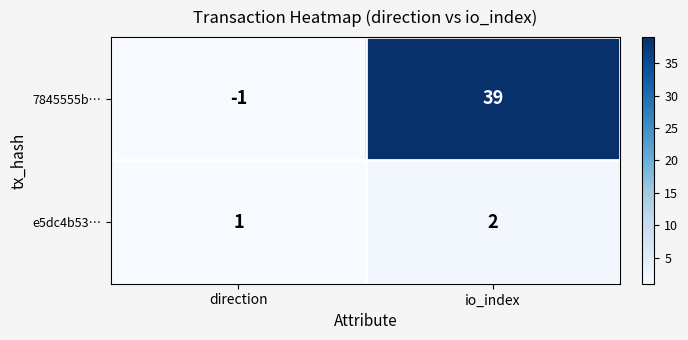

What is the average value of the 7845555b… series?

19